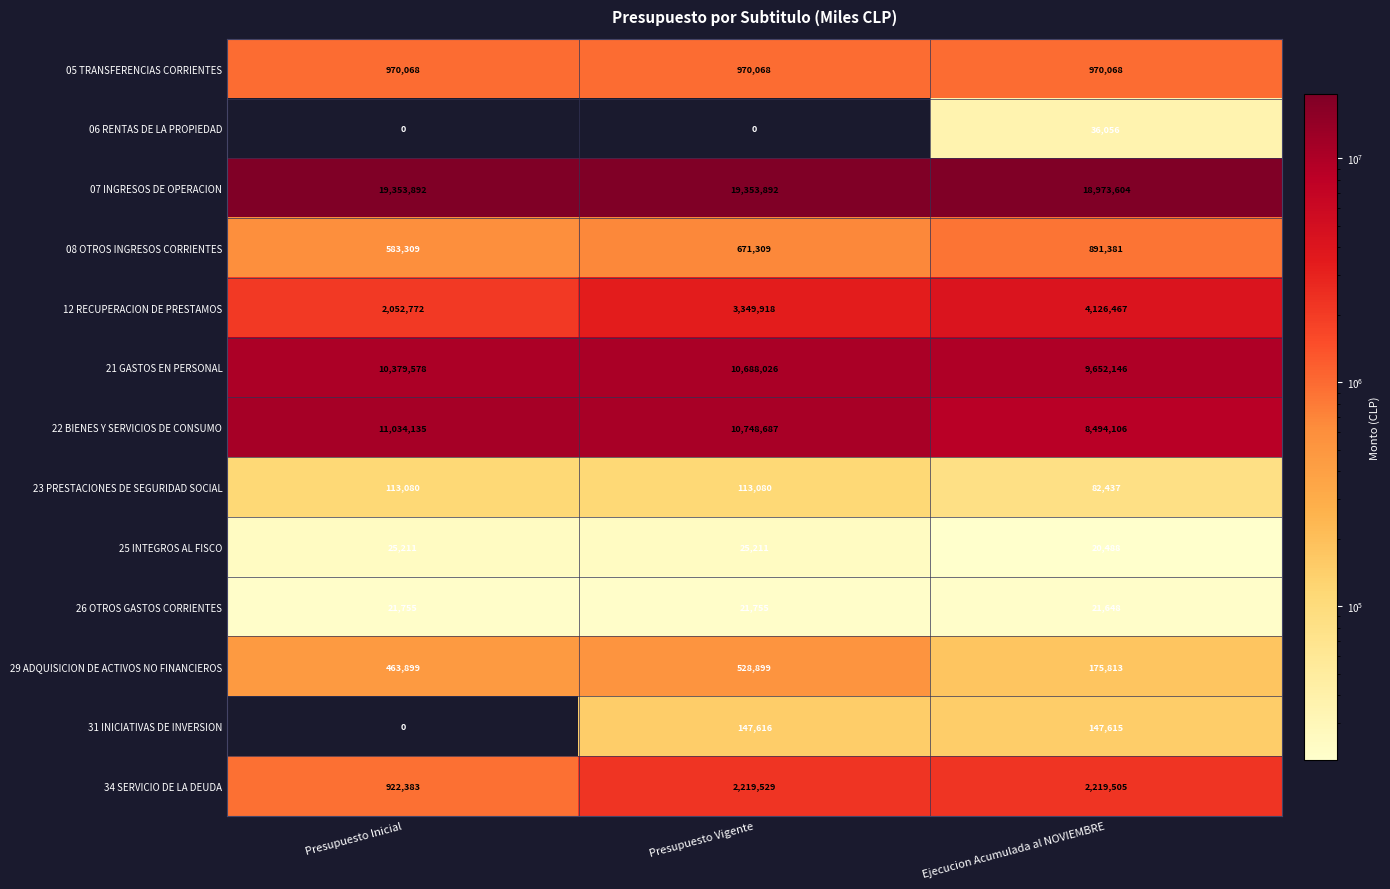

Where is 25 INTEGROS AL FISCO nearest to the value 22849?

Ejecucion Acumulada al NOVIEMBRE